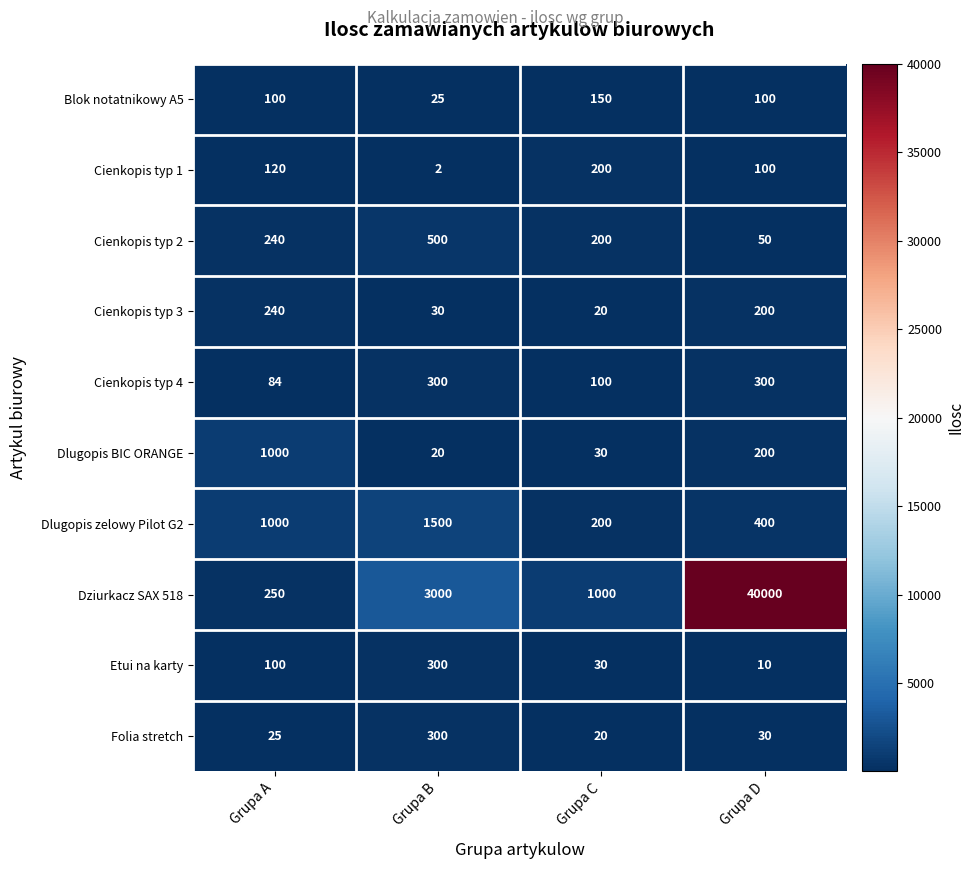

What is the total value across all series at Grupa C?

1950